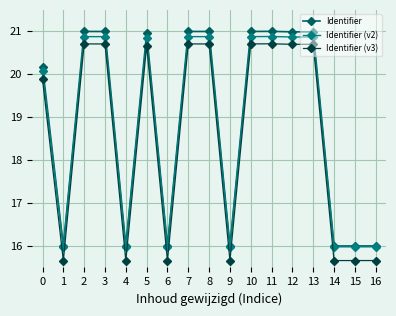

What is the spread (max minus min) of values at 7?

0.3